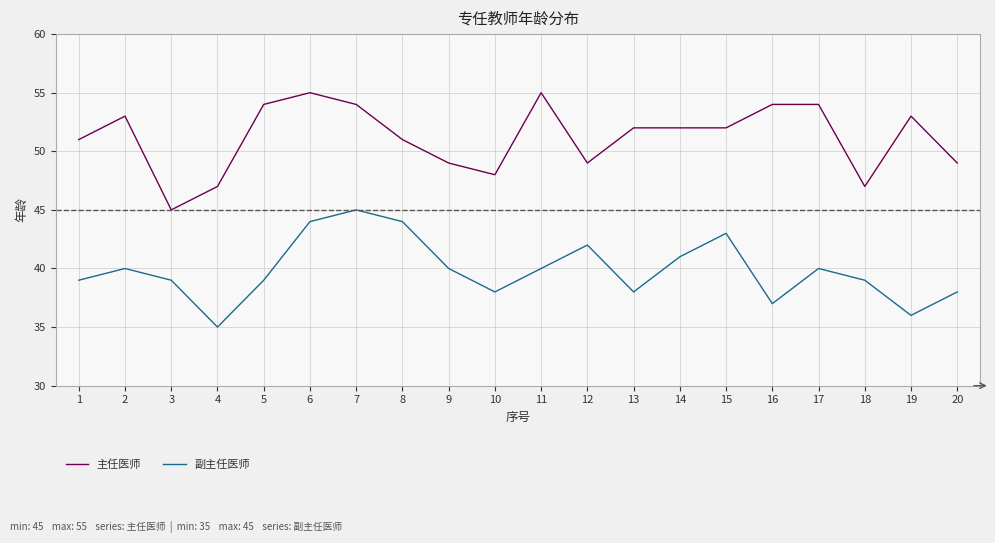

The value of 副主任医师 at 12 is 42. True or false?

True